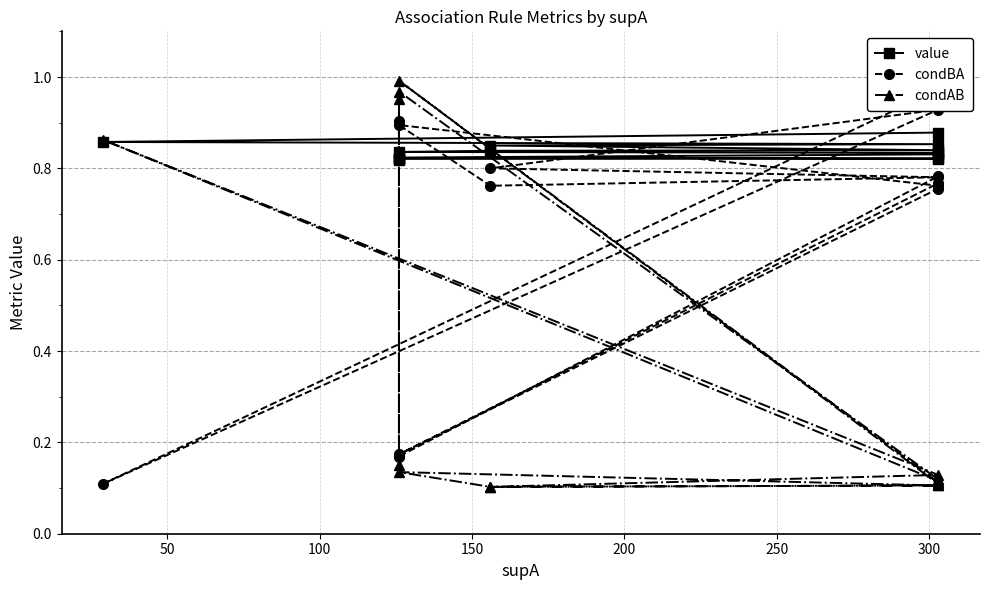

Does the chart have visible grid lines?

Yes